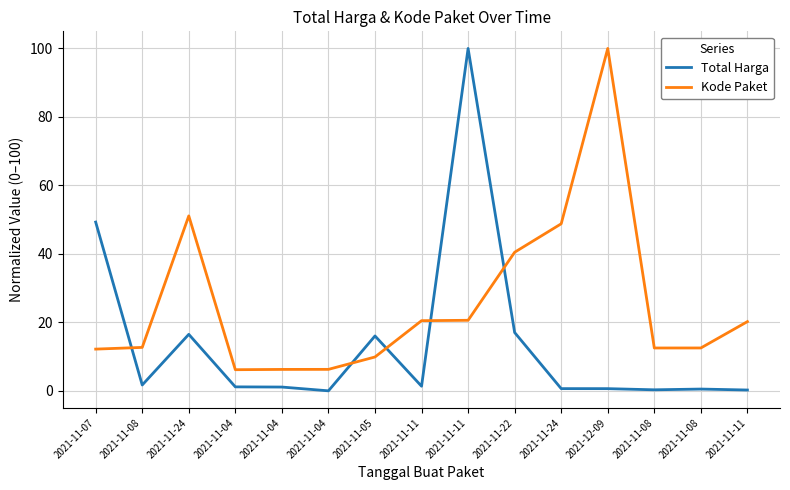

Reading left to right, transcribe all the data shown in this chart.

Total Harga: 2021-11-07=49.3	2021-11-08=1.7	2021-11-24=16.5	2021-11-04=1.2	2021-11-04=1.1	2021-11-04=0.0	2021-11-05=16.0	2021-11-11=1.4	2021-11-11=100.0	2021-11-22=17.0	2021-11-24=0.7	2021-12-09=0.7	2021-11-08=0.3	2021-11-08=0.5	2021-11-11=0.3
Kode Paket: 2021-11-07=12.2	2021-11-08=12.7	2021-11-24=51.1	2021-11-04=6.2	2021-11-04=6.3	2021-11-04=6.3	2021-11-05=9.9	2021-11-11=20.5	2021-11-11=20.6	2021-11-22=40.5	2021-11-24=48.8	2021-12-09=100.0	2021-11-08=12.5	2021-11-08=12.5	2021-11-11=20.2